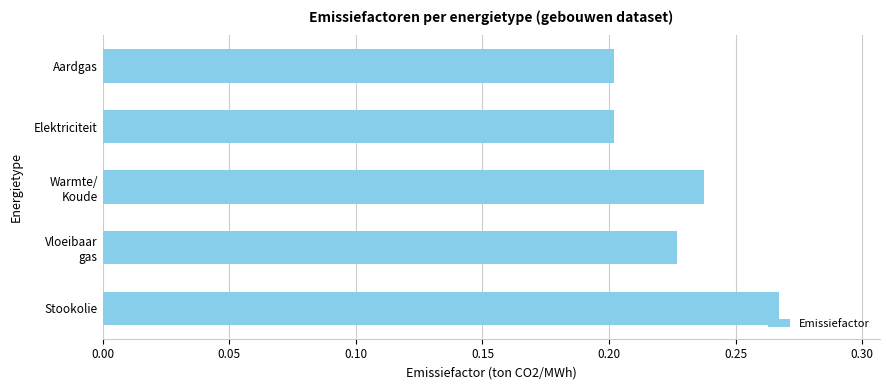

What is the change in value from Elektriciteit to Stookolie?

+0.1